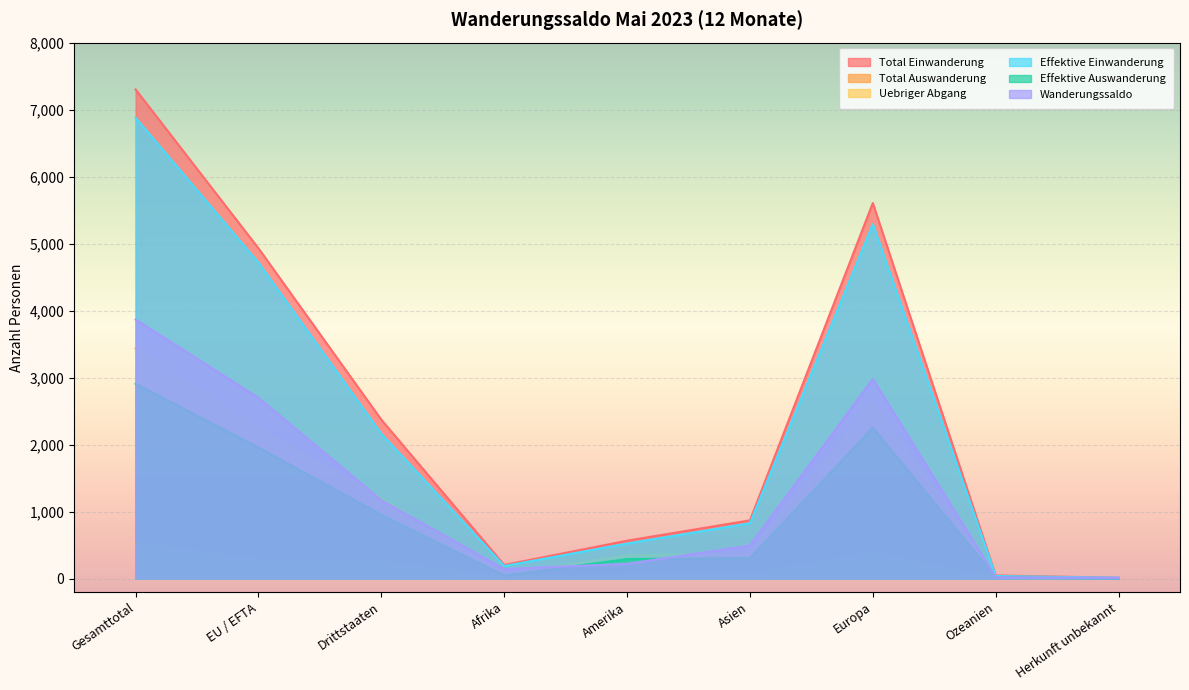

How many data points in Effektive Auswanderung are above 306?

4